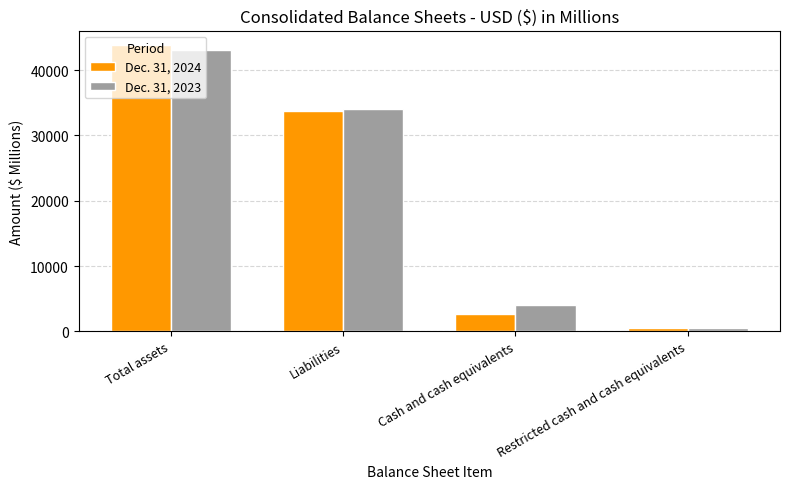

Reading left to right, transcribe all the data shown in this chart.

Dec. 31, 2024: Total assets=43858	Liabilities=33798	Cash and cash equivalents=2638	Restricted cash and cash equivalents=552
Dec. 31, 2023: Total assets=43076	Liabilities=34056	Cash and cash equivalents=4066	Restricted cash and cash equivalents=459